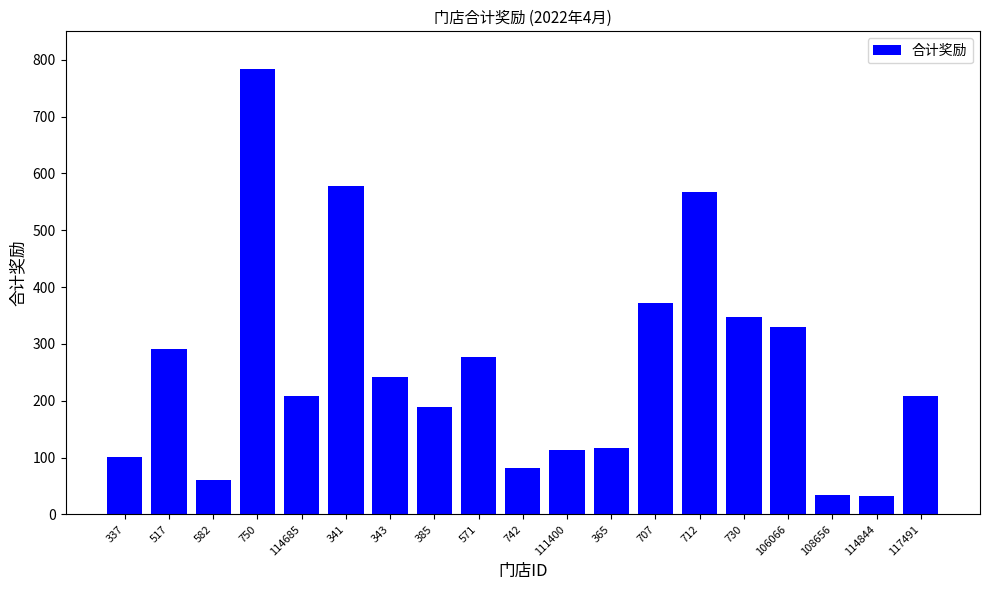

What is the value of the 19th bar from the left?

209.0